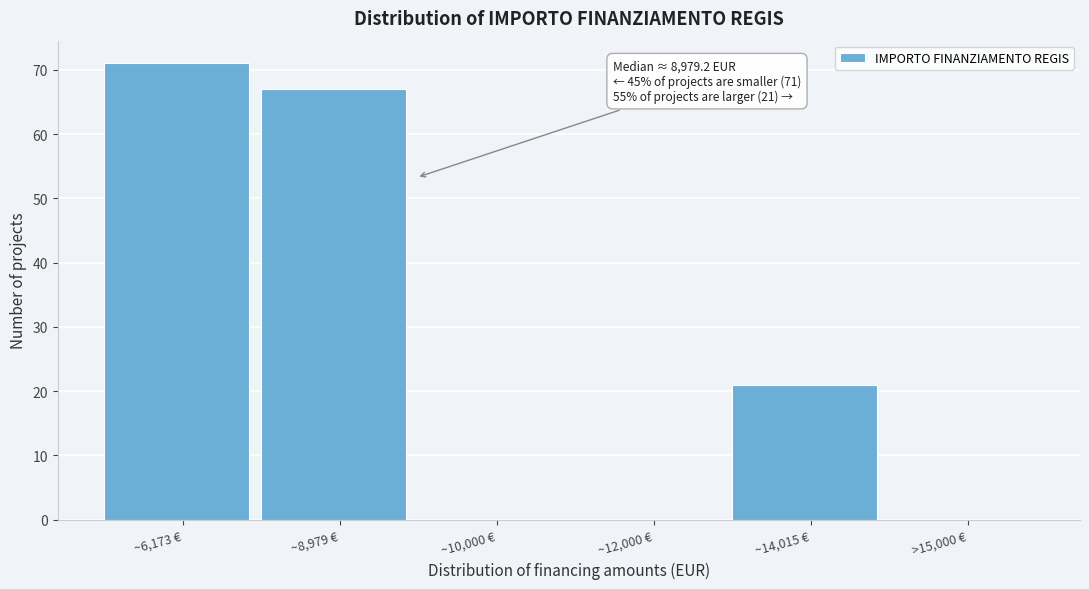

Reading left to right, extract all data points from this chart.

~6,173 €=71	~8,979 €=67	~10,000 €=0	~12,000 €=0	~14,015 €=21	>15,000 €=0